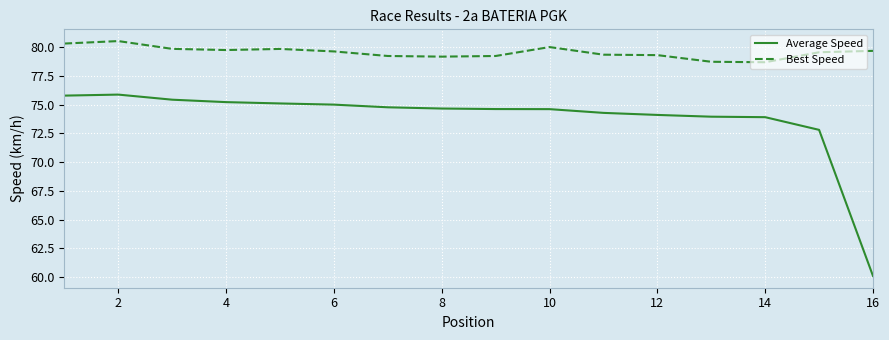

What is the difference between the maximum and minimum values in the Average Speed series?

15.8